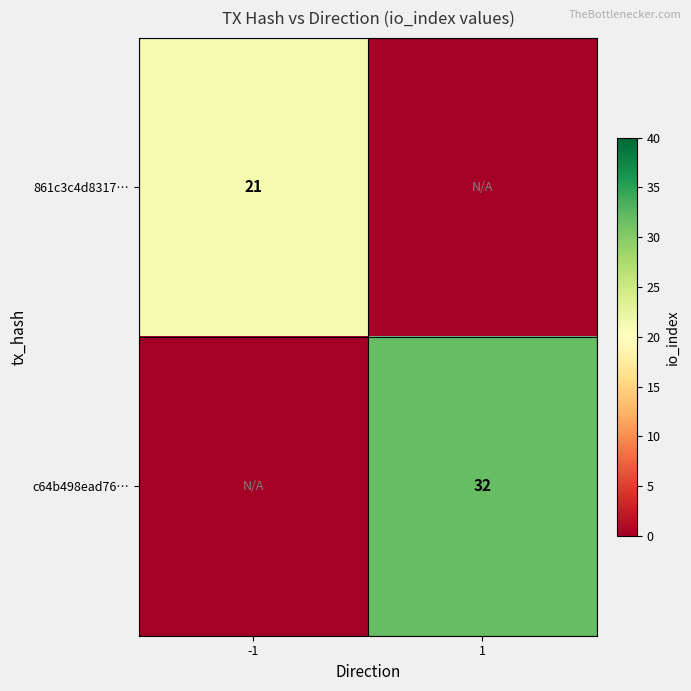

True or false: 861c3c4d8317… has a value of 12 at -1.

False